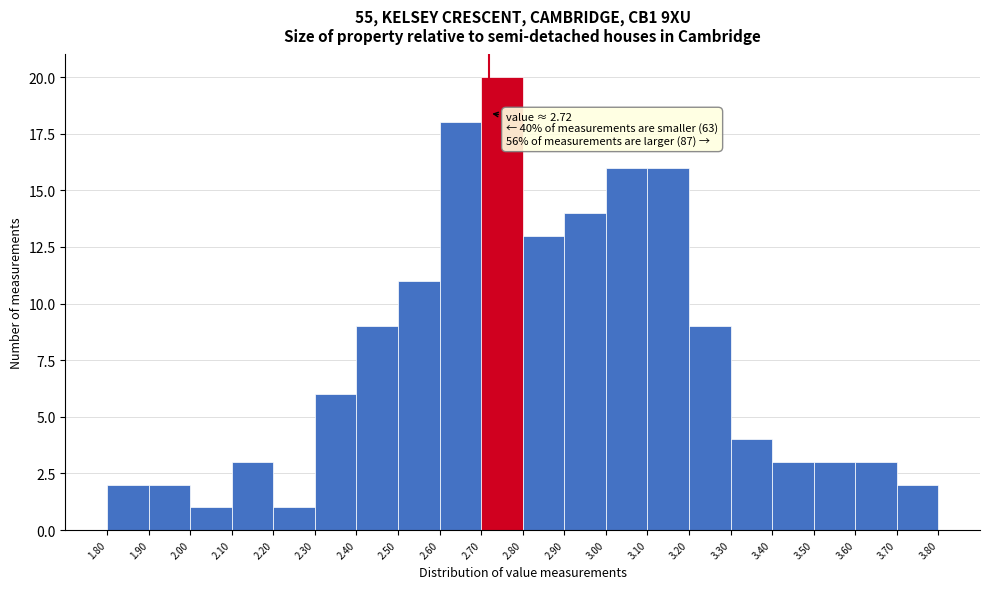

Over which range of the x-axis is the bar tallest?

2.70 to 2.80